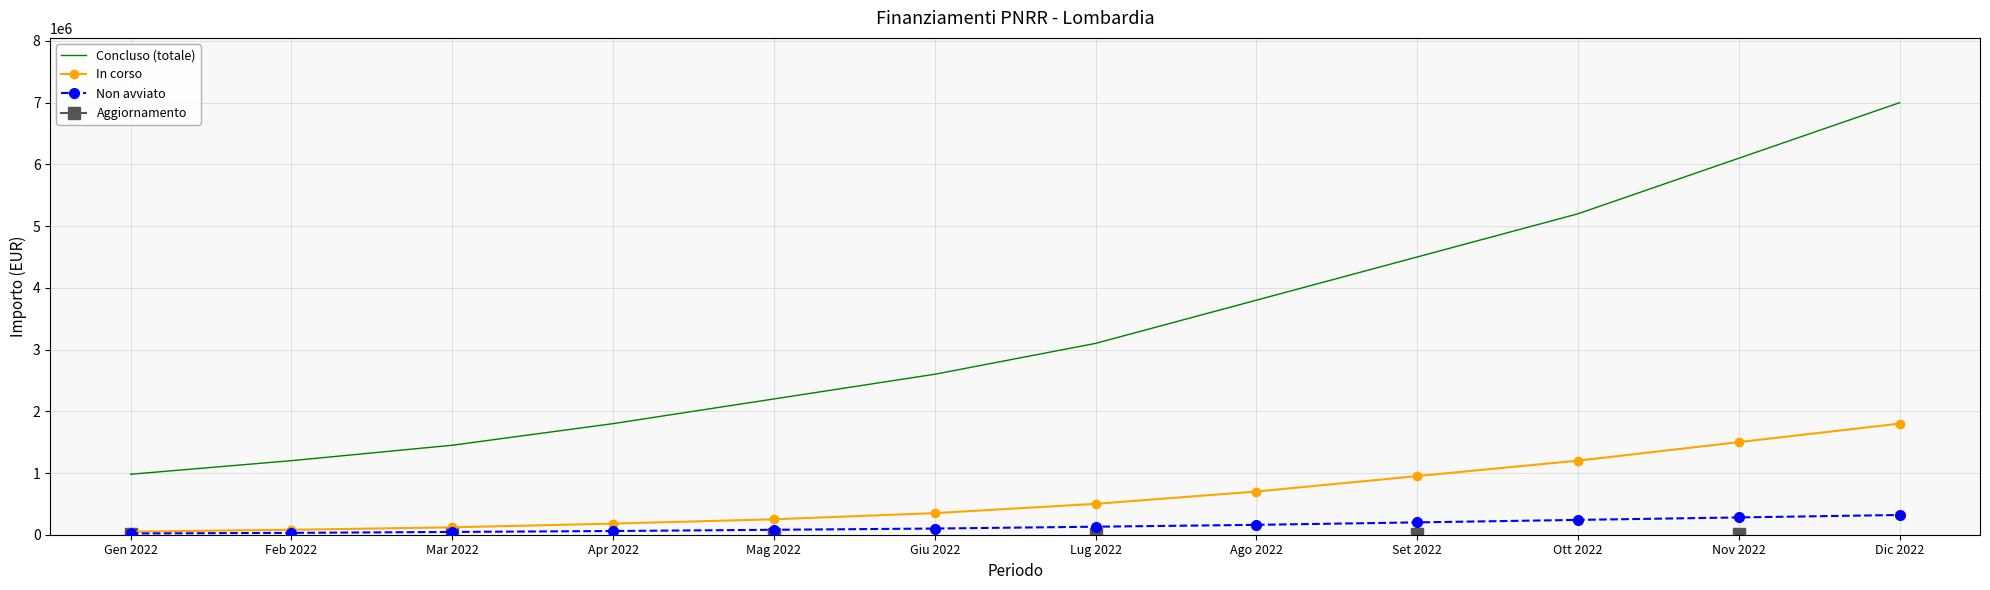

Does the chart have visible grid lines?

Yes